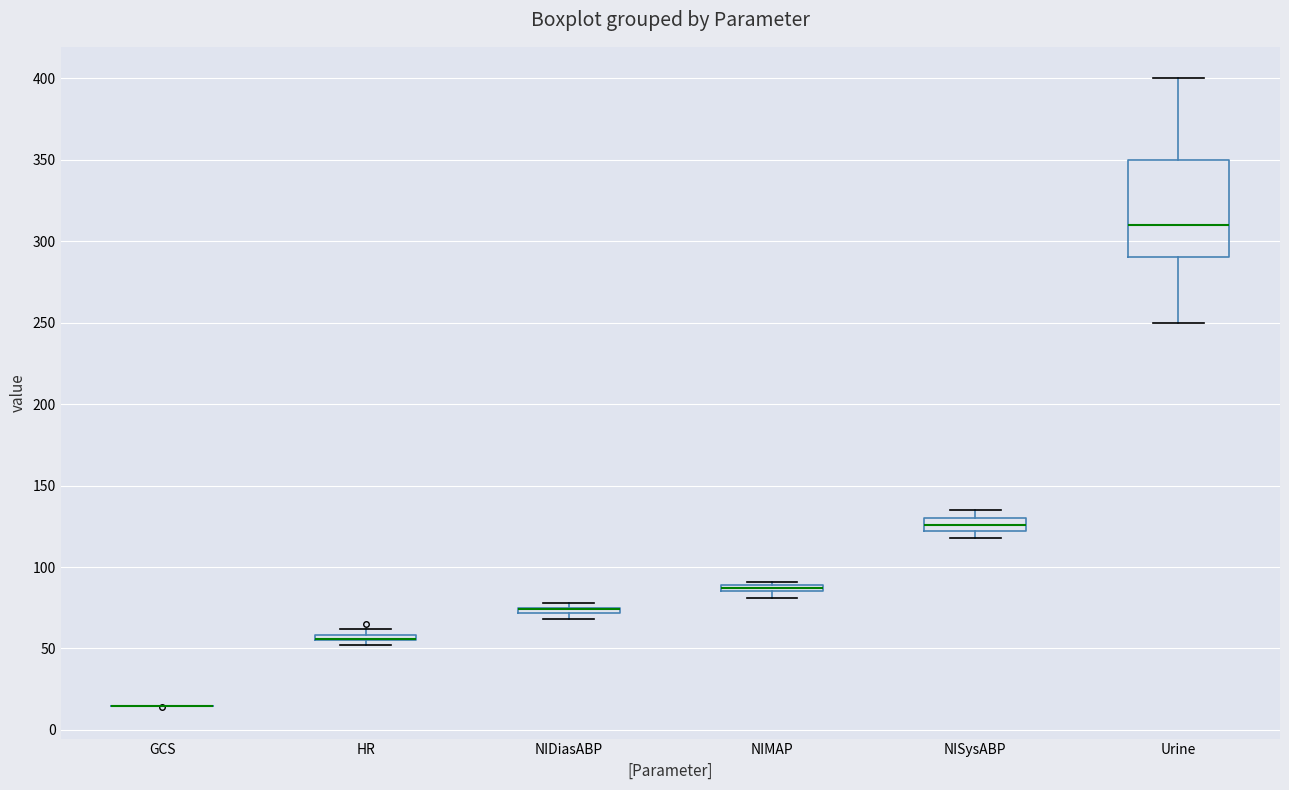

Where is the upper edge of the box for NIDiasABP on the y-axis? The values are not printed on the chart, so give them approximately, as read against the axis.

75